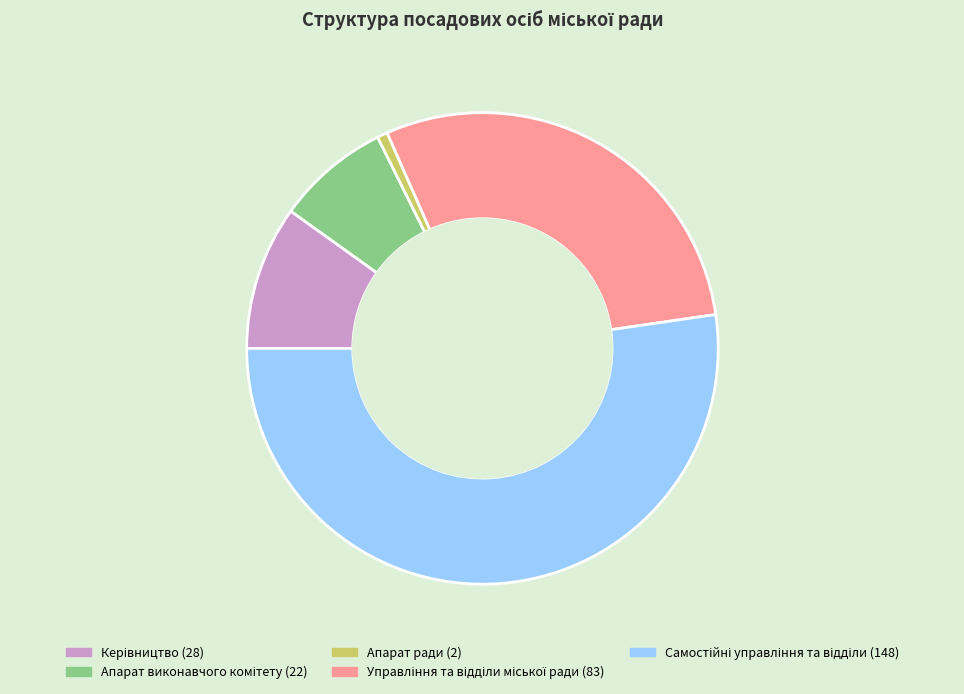

How many slices are in this pie chart?

5